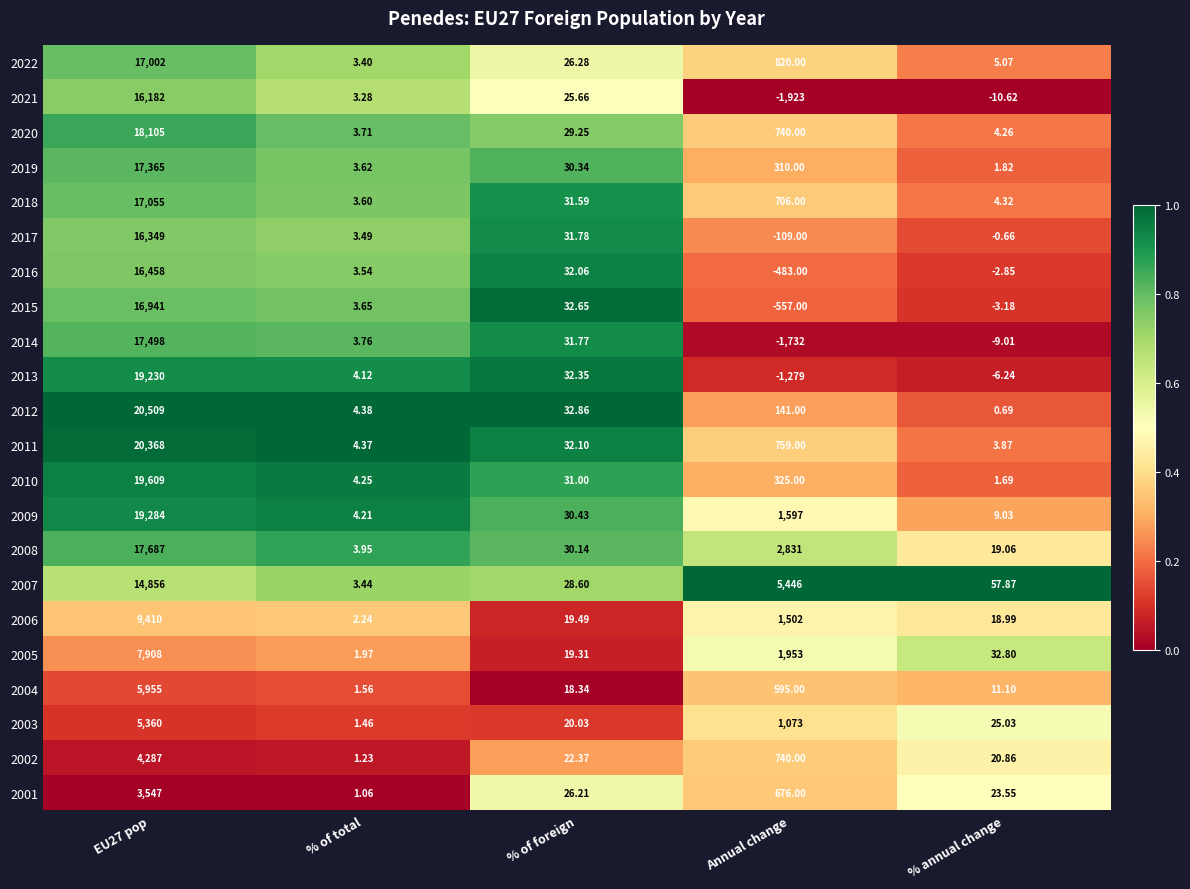

Which label corresponds to the smallest value in the chart?

Annual change